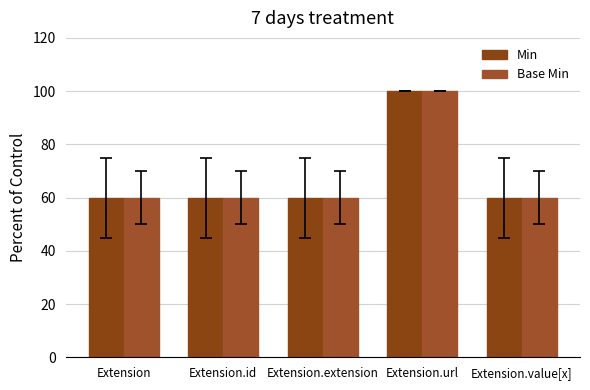

The Min series shows 91 at Extension.id. True or false?

False